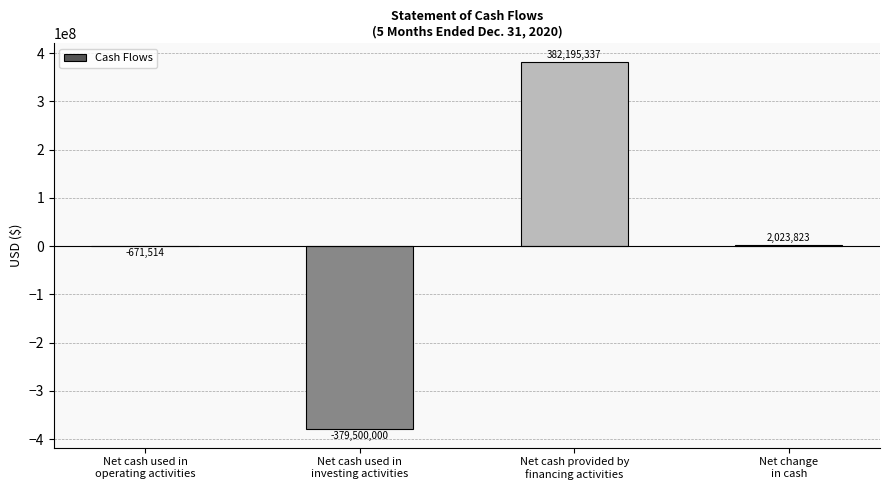

Count the number of categories in the chart.

4